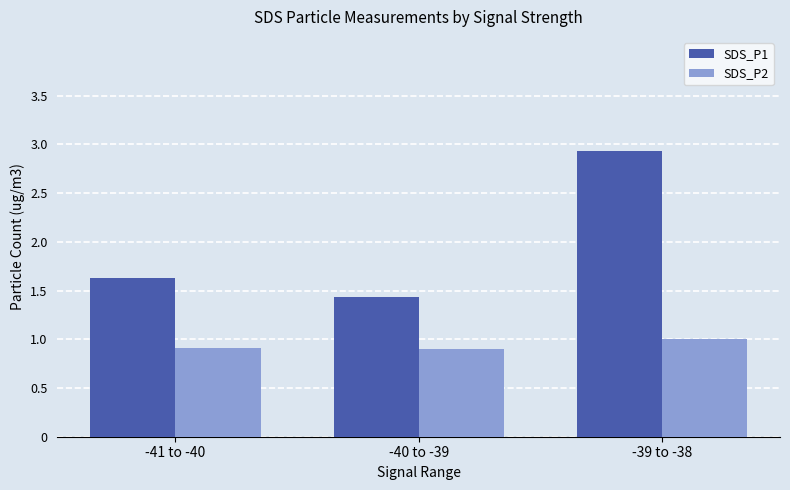

What is the maximum value shown in the chart?

2.9